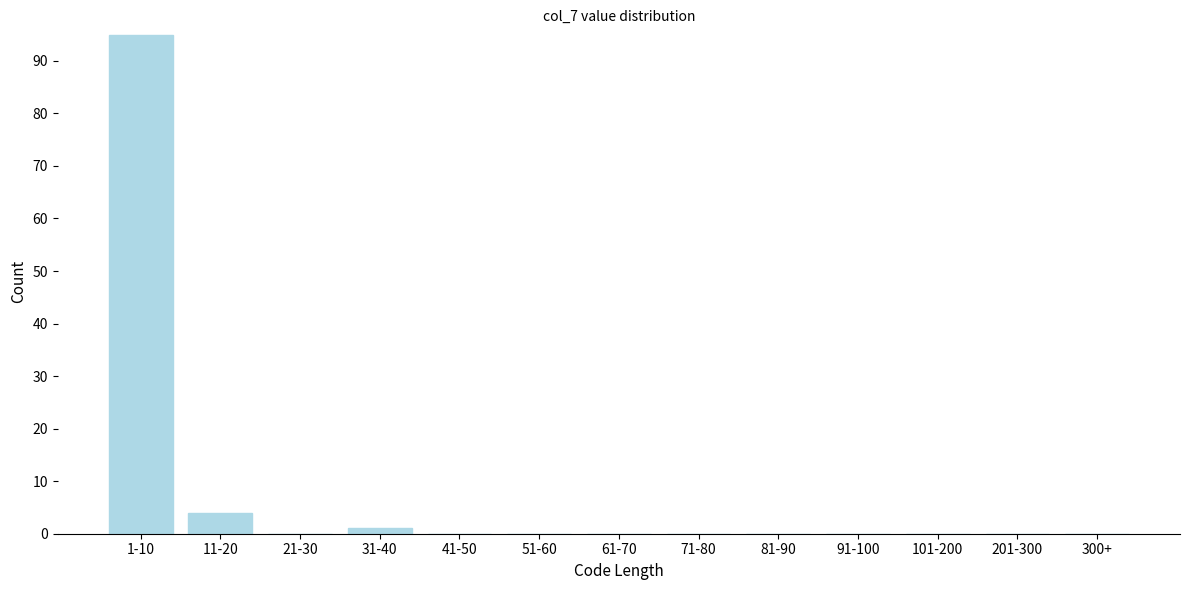

Reading left to right, extract all data points from this chart.

1-10=95	11-20=4	21-30=0	31-40=1	41-50=0	51-60=0	61-70=0	71-80=0	81-90=0	91-100=0	101-200=0	201-300=0	300+=0